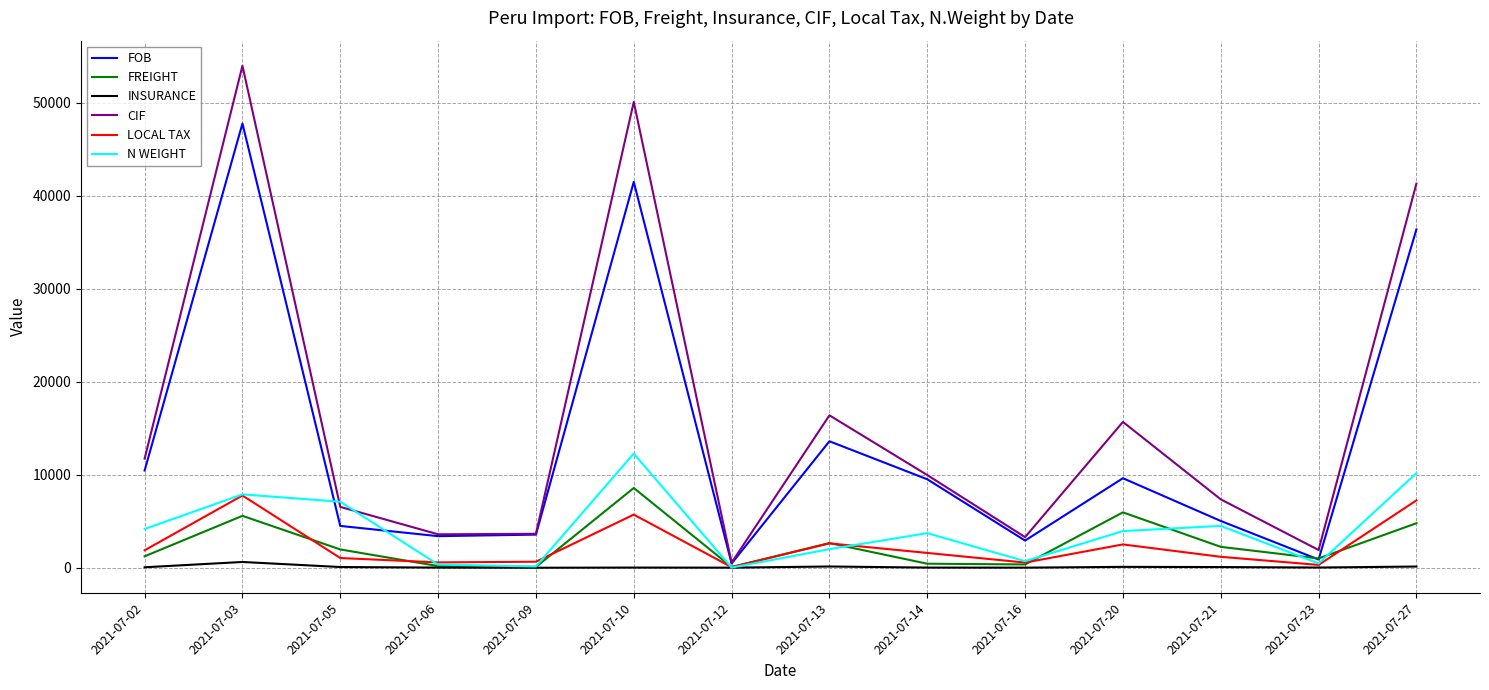

Does the chart display data point markers on the line(s)?

No